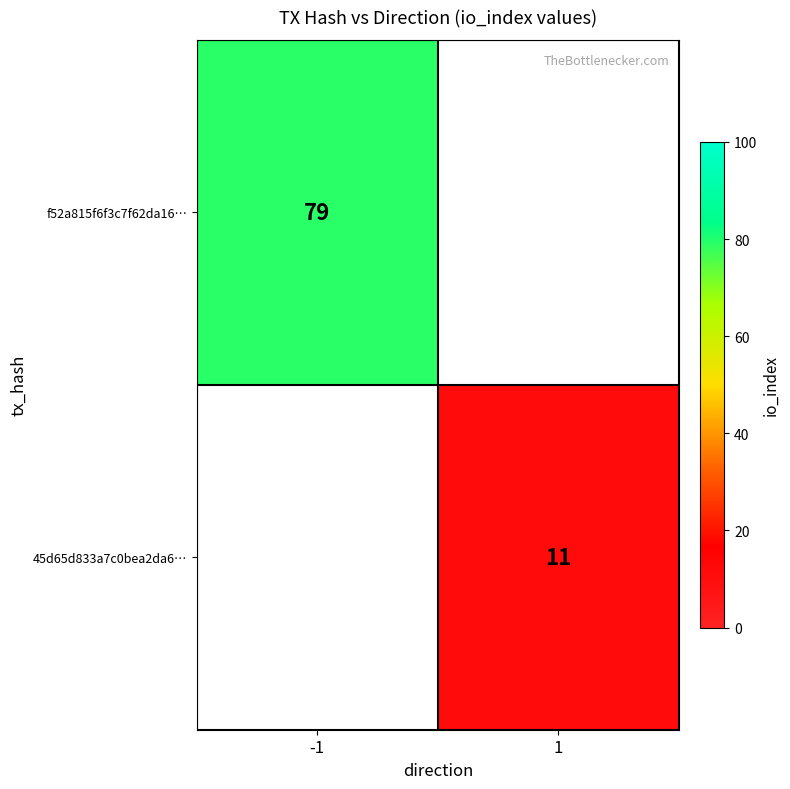

True or false: 45d65d833a7c0bea2da6… has a value of 18 at 1.

False